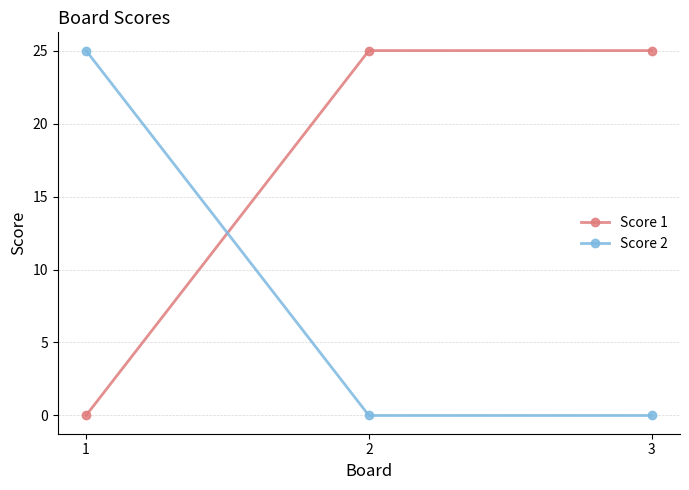

Reading right to left, what are all the values shown in this chart?

Score 1: 25	25	0
Score 2: 0	0	25